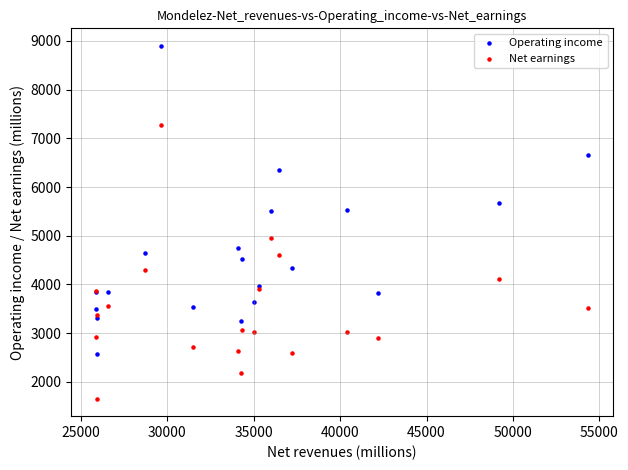

Which series contains the lowest Y value?

Net earnings